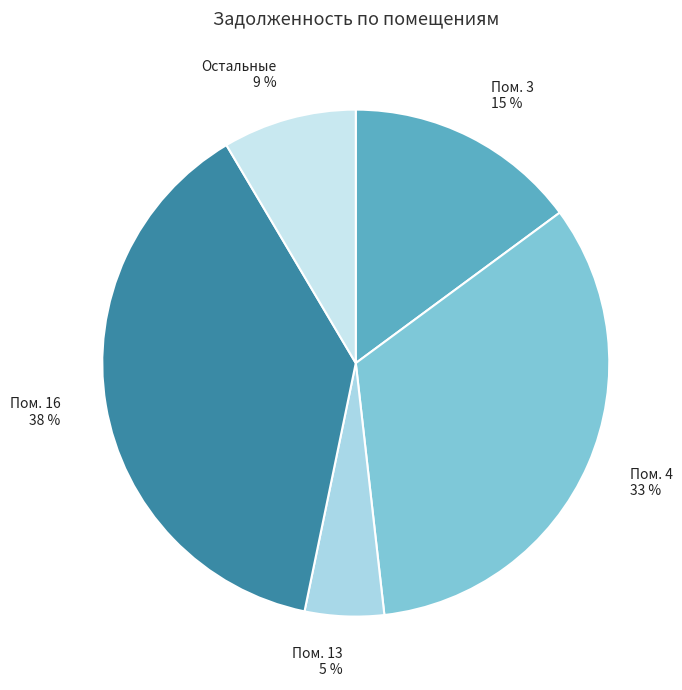

How many slices are in this pie chart?

5